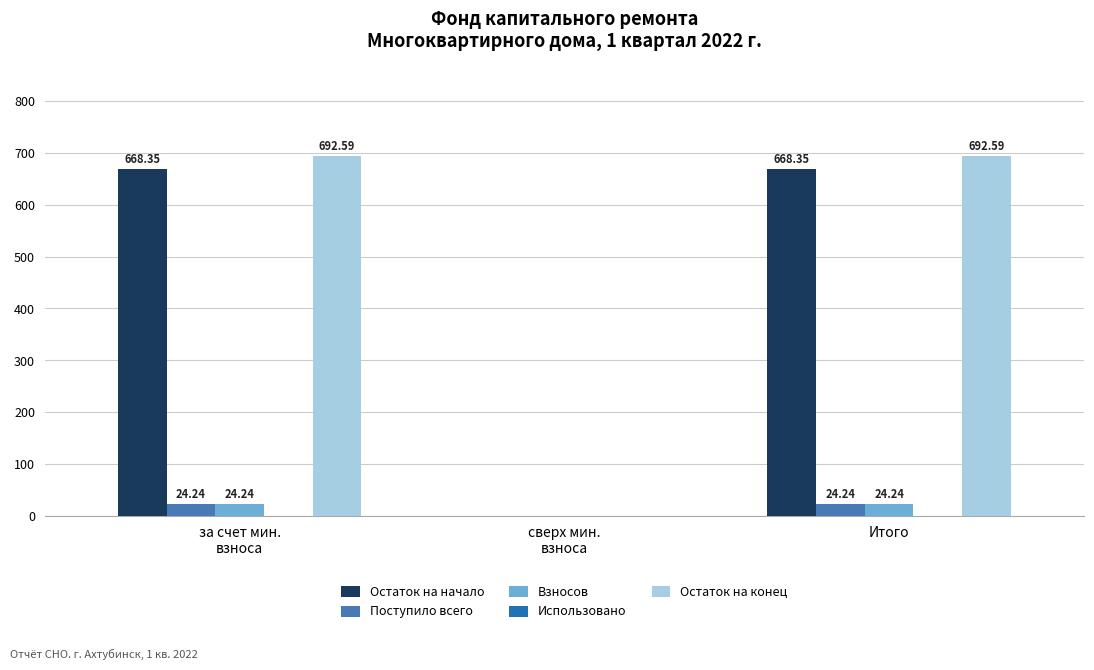

What is the sum of all Поступило всего values?

48.5